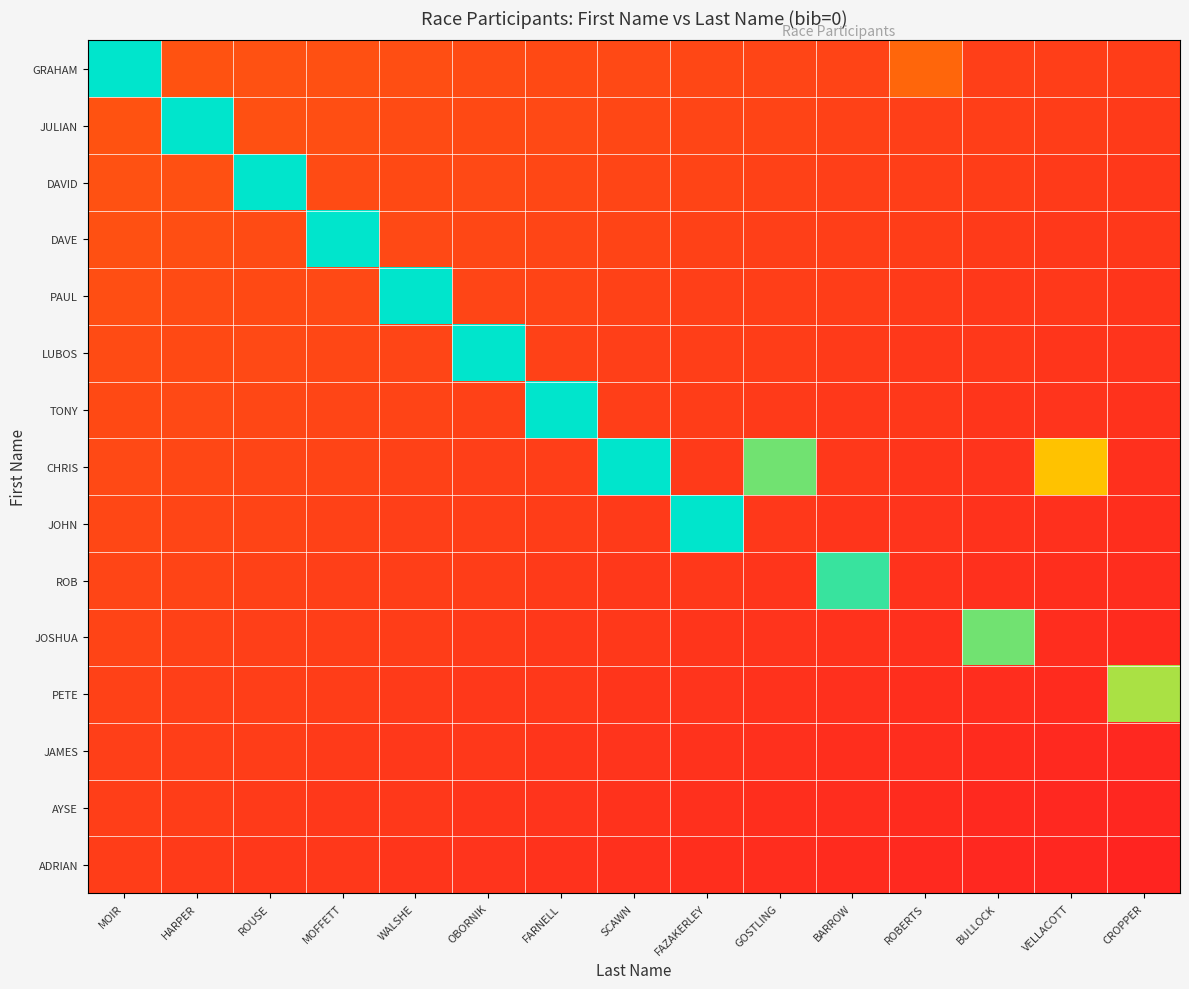

Rank the series at FARNELL from highest to lowest value.

ADRIAN, AYSE, JAMES, PETE, JOSHUA, ROB, JOHN, CHRIS, LUBOS, PAUL, DAVE, DAVID, JULIAN, GRAHAM, TONY